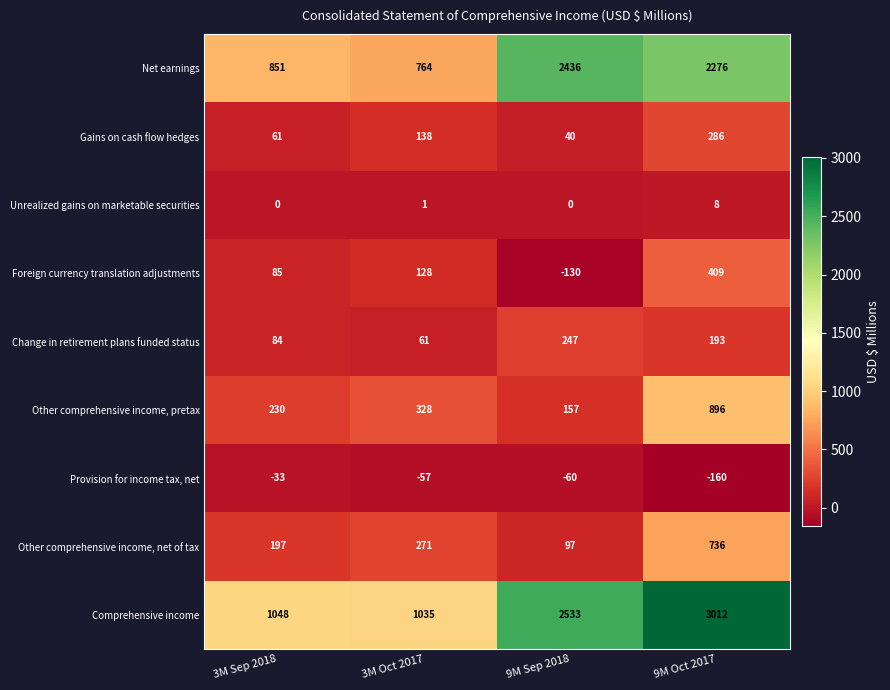

Where is Provision for income tax, net nearest to the value -96?

9M Sep 2018